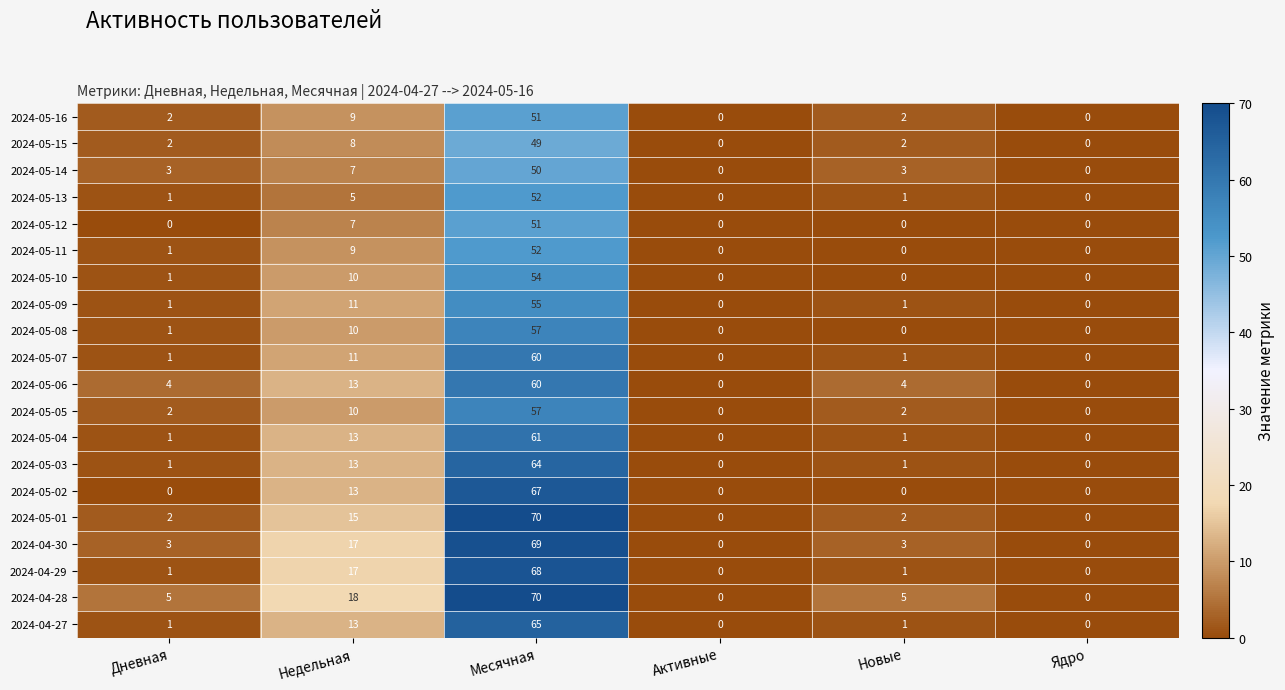

The value of 2024-05-10 at Месячная is 54. True or false?

True